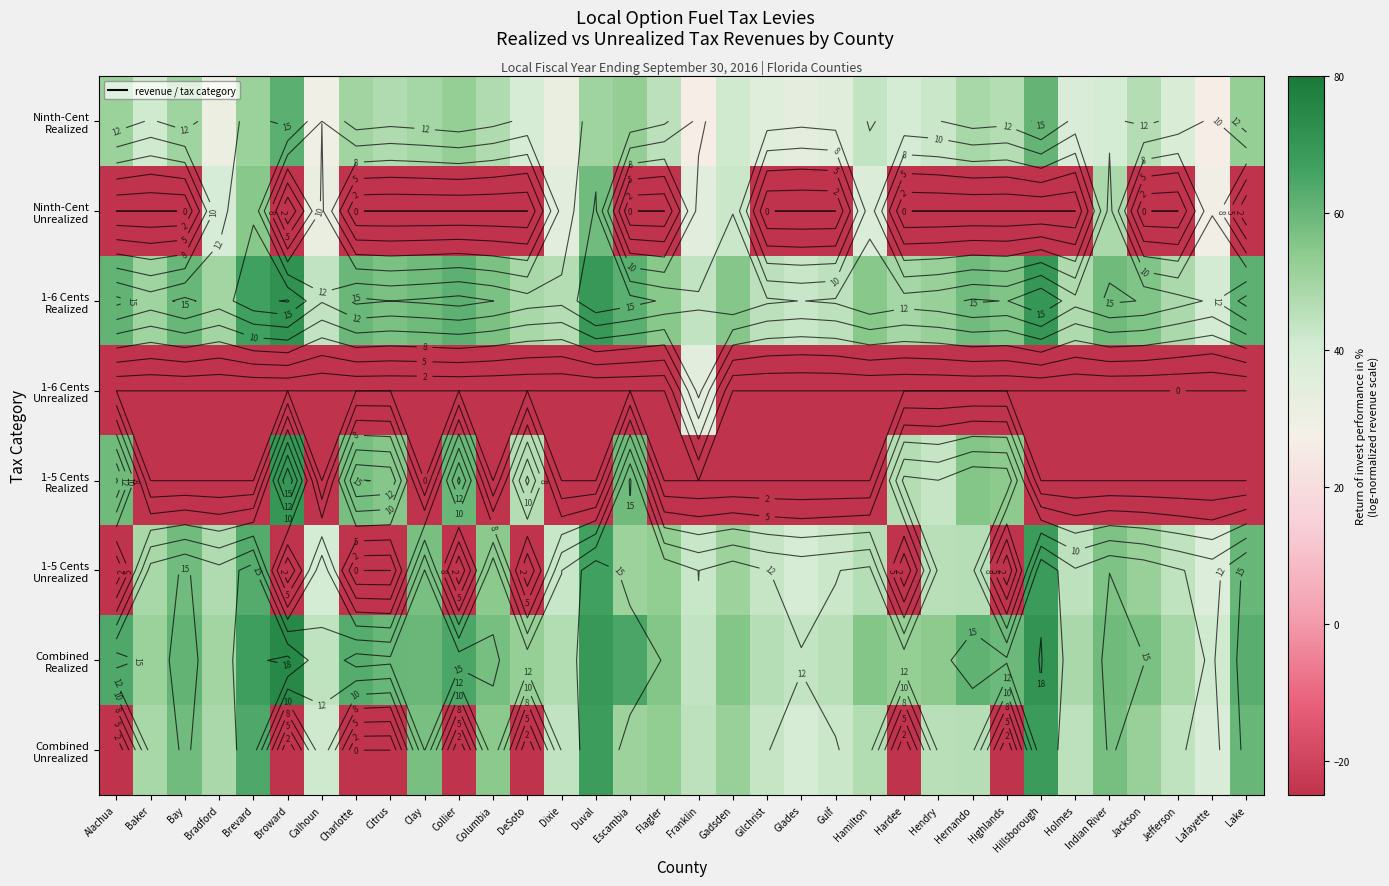

Is it true that Ninth-Cent Unrealized equals -36.8 at Gilchrist?

False